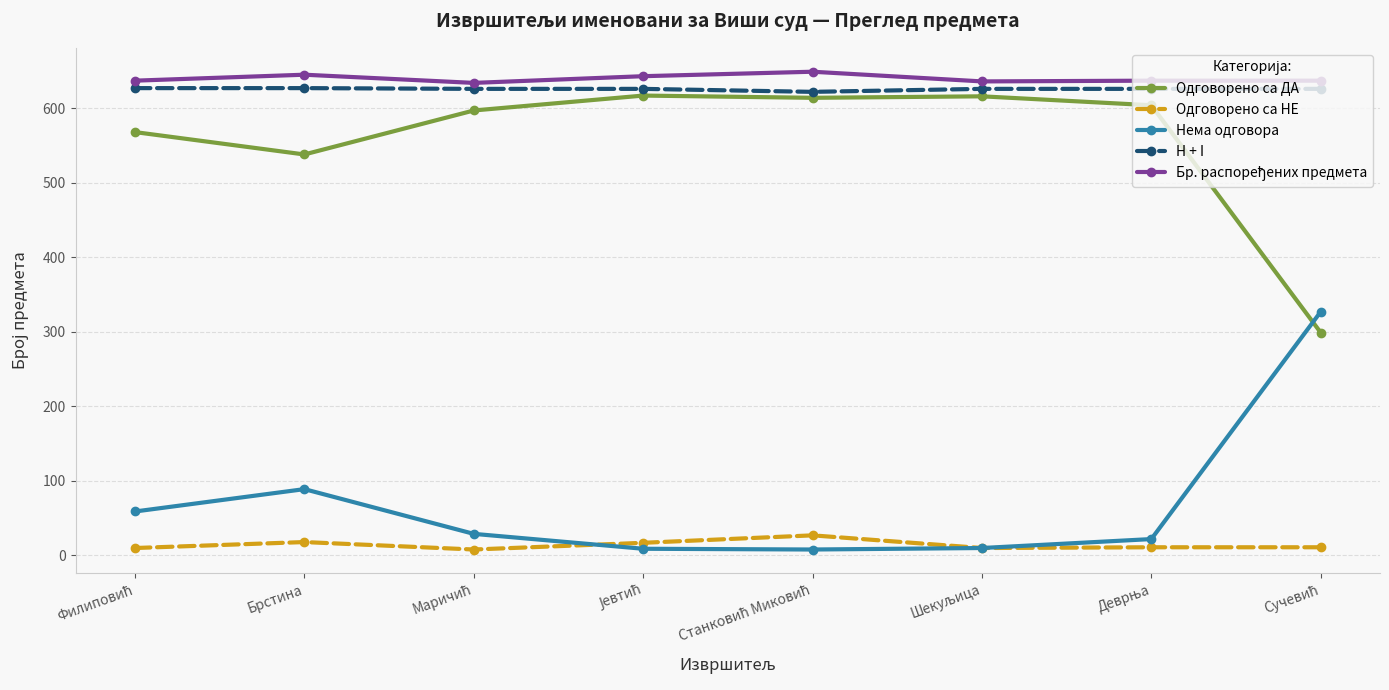

True or false: H + I and Одговорено са НЕ intersect in this chart.

False